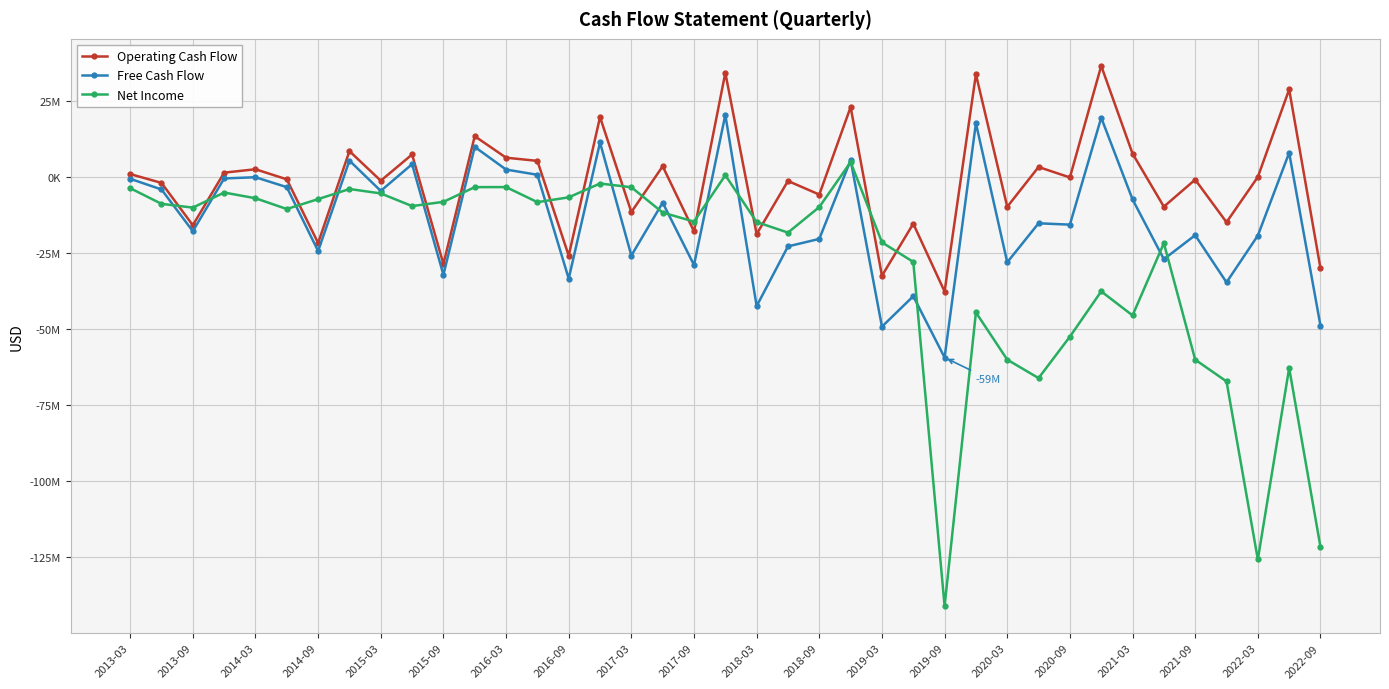

Where is Free Cash Flow nearest to the value -19525000?

2022-03